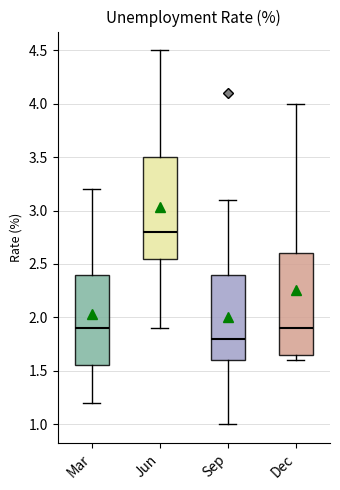

Reading left to right, read every box against the y-axis: the position of its median line, the range the box covers, and the ends of its whiskers. The values are not printed on the chart, so give them approximately, as read against the axis.

Mar: median 1.90, box 1.55 to 2.40, whiskers 1.20 to 3.20
Jun: median 2.80, box 2.55 to 3.50, whiskers 1.90 to 4.50
Sep: median 1.80, box 1.60 to 2.40, whiskers 1.00 to 3.10
Dec: median 1.90, box 1.65 to 2.60, whiskers 1.60 to 4.00